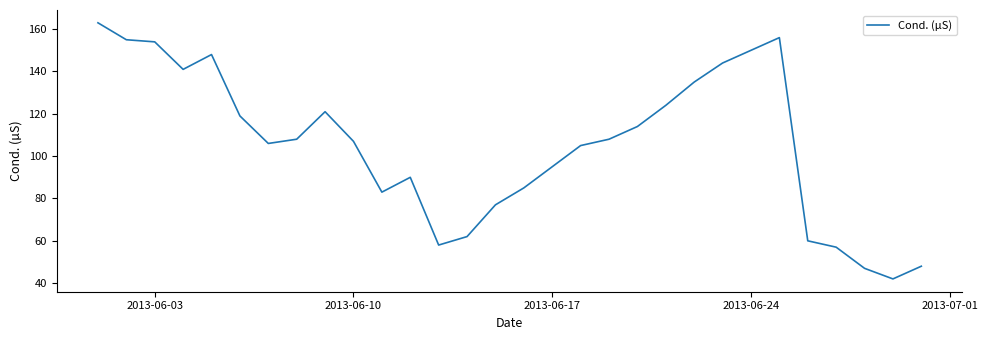

What is the greatest value displayed?

163